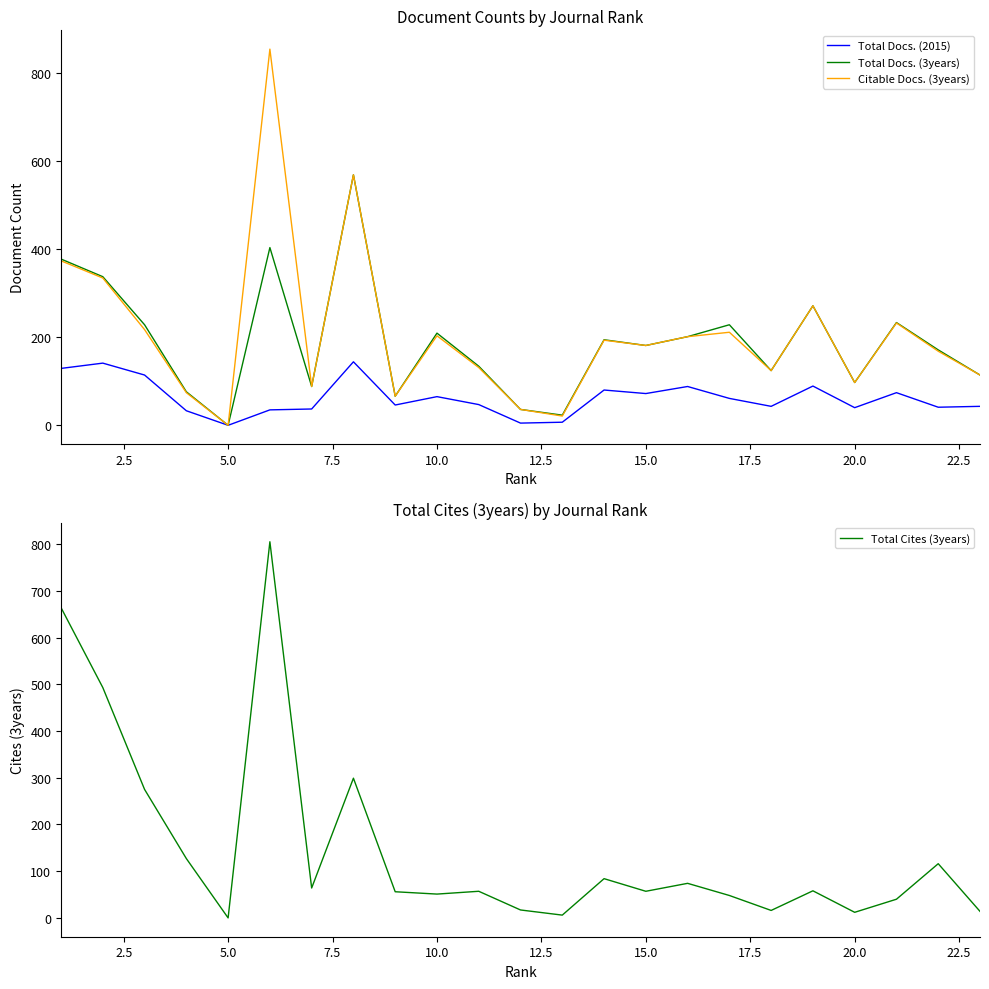

The Citable Docs. (3years) series shows 146 at 20.0. True or false?

False